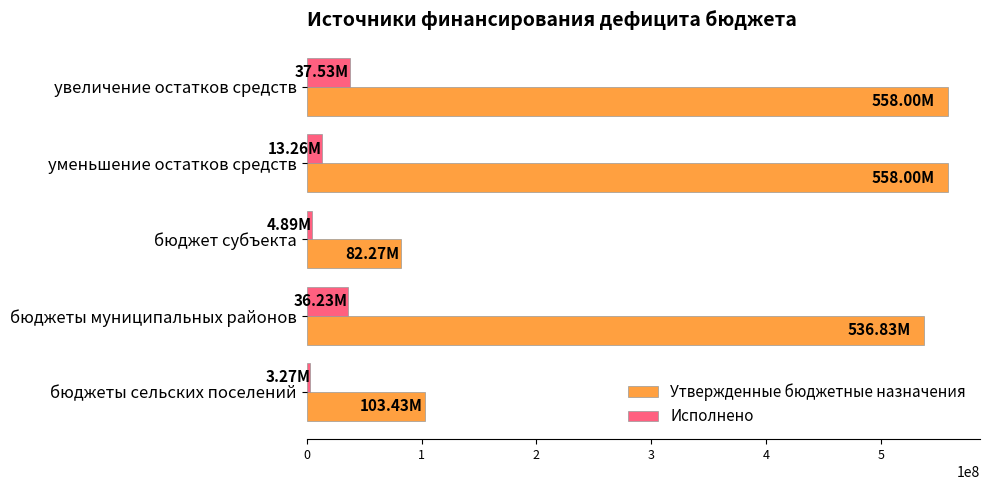

What is the average value of the Утвержденные бюджетные назначения series?

367705062.6